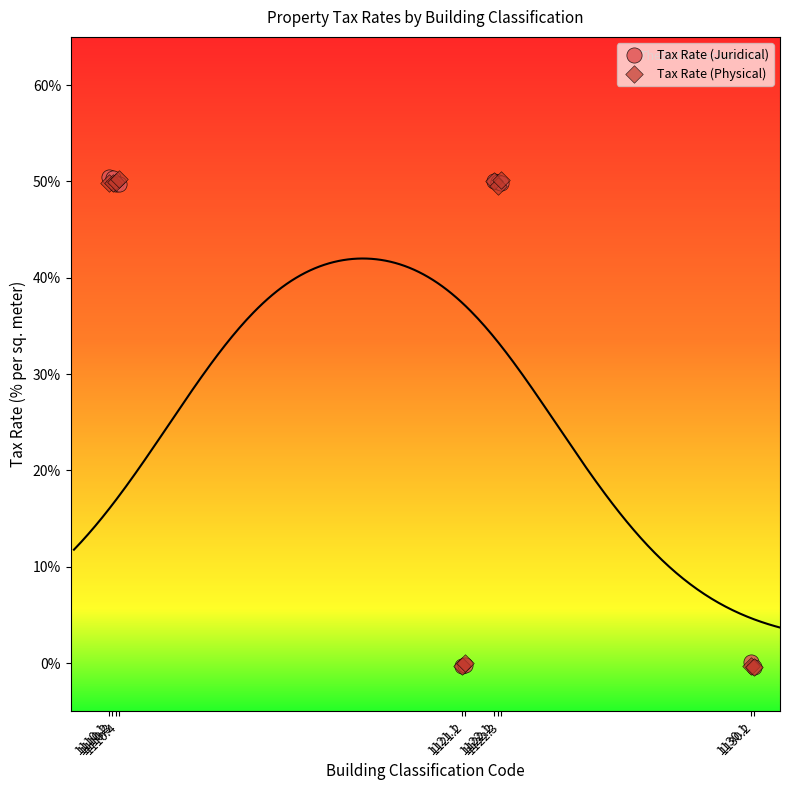

What are all the series names shown in the legend?

Tax Rate (Juridical), Tax Rate (Physical)